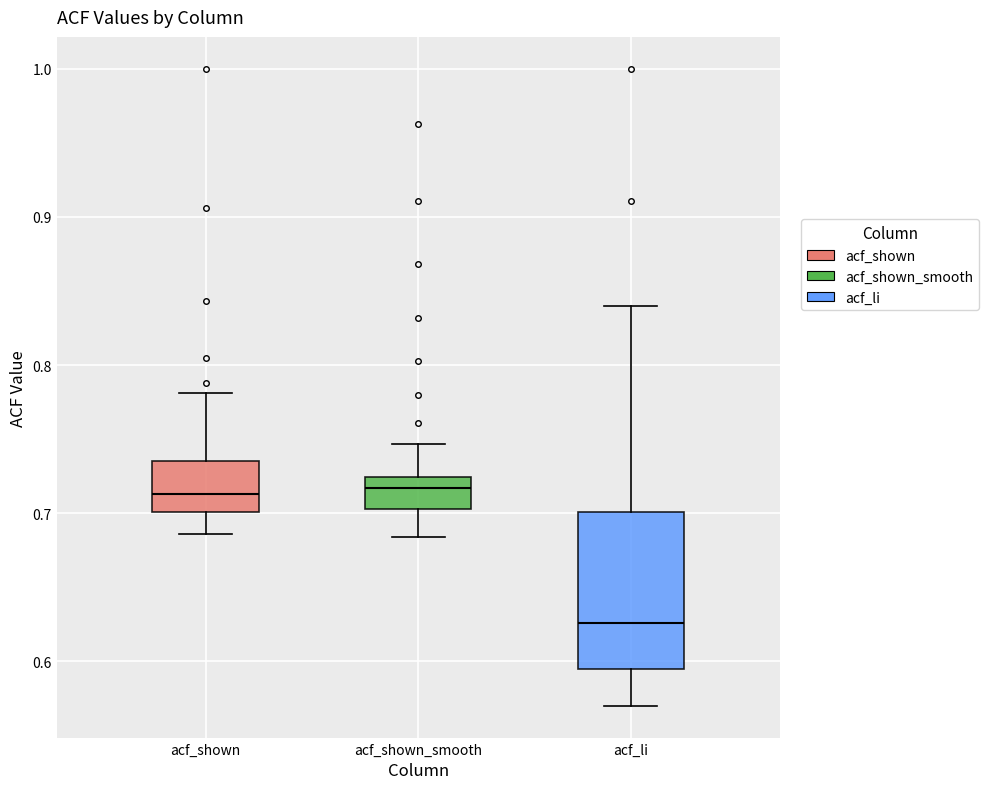

Where does the lower whisker of the box for acf_shown_smooth end on the y-axis? The values are not printed on the chart, so give them approximately, as read against the axis.

0.68